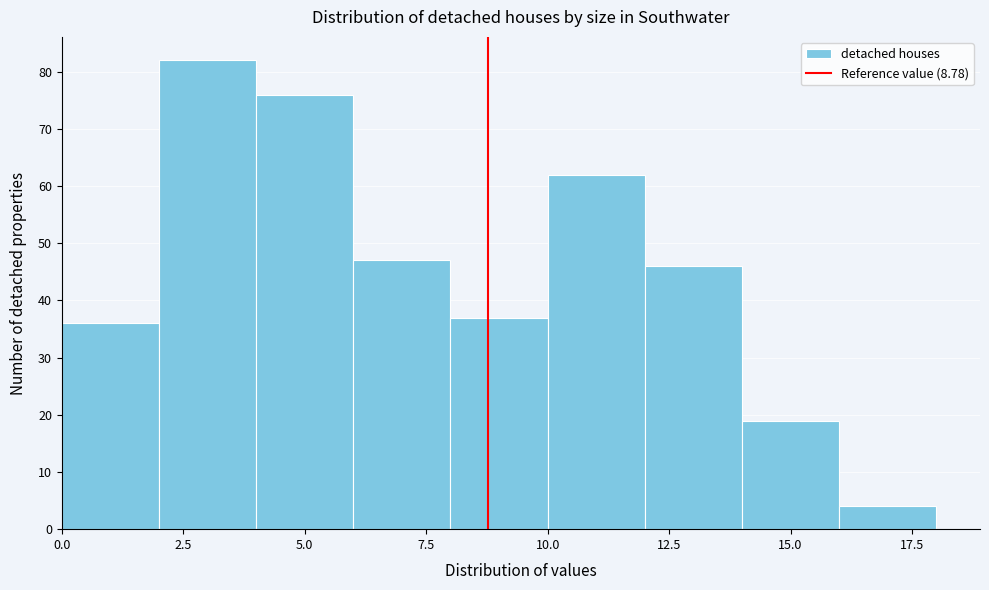

How tall is the bar that spans 6 to 8 on the x-axis? The values are not printed on the chart, so give them approximately, as read against the axis.

47